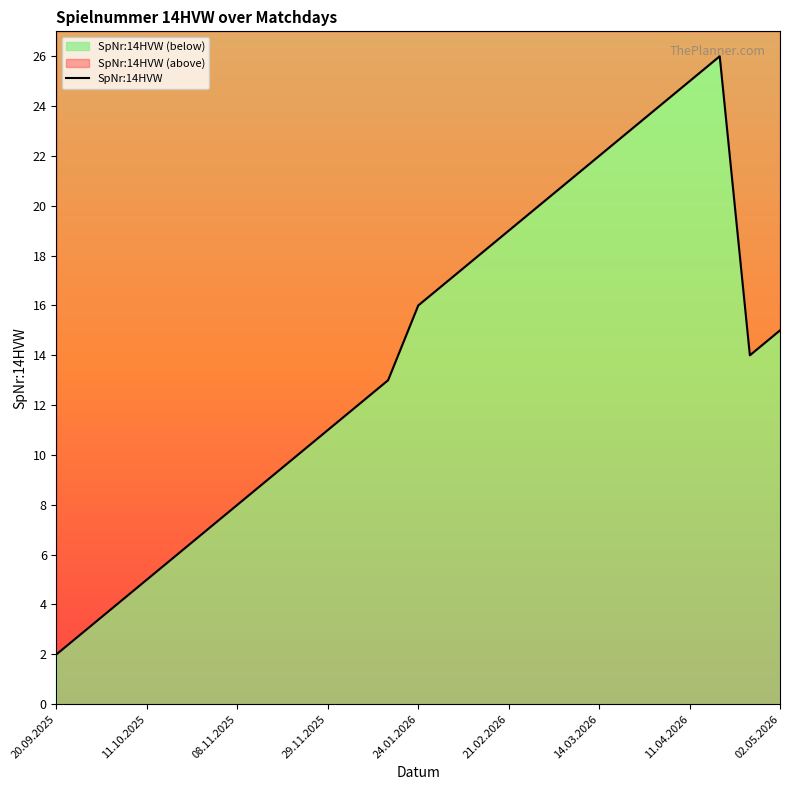

Reading left to right, what are all the values shown in this chart?

2	3	4	5	6	7	8	9	10	11	12	13	16	17	18	19	20	21	22	23	24	25	26	14	15